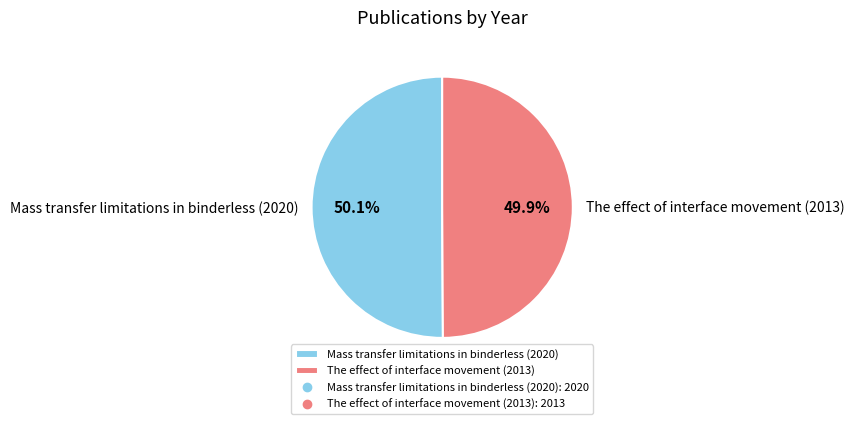

Is the sum of The effect of interface movement (2013) and Mass transfer limitations in binderless (2020) greater than half?

Yes